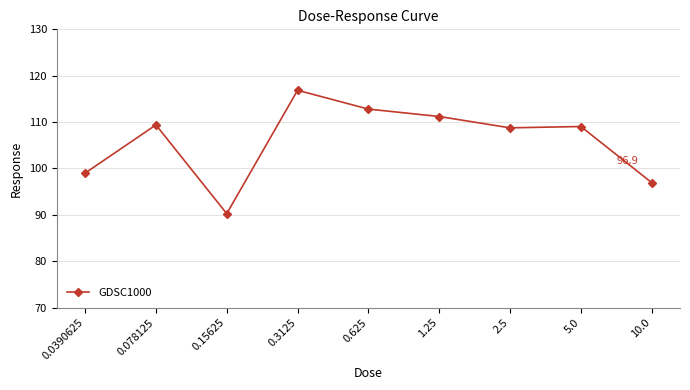

The chart shows a value of 146.9 at 0.078125. True or false?

False